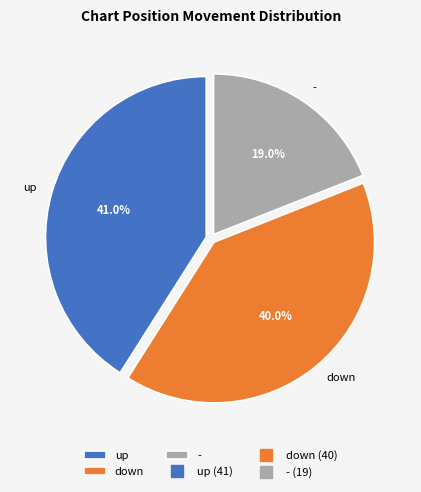

Count the number of slices in the pie.

3